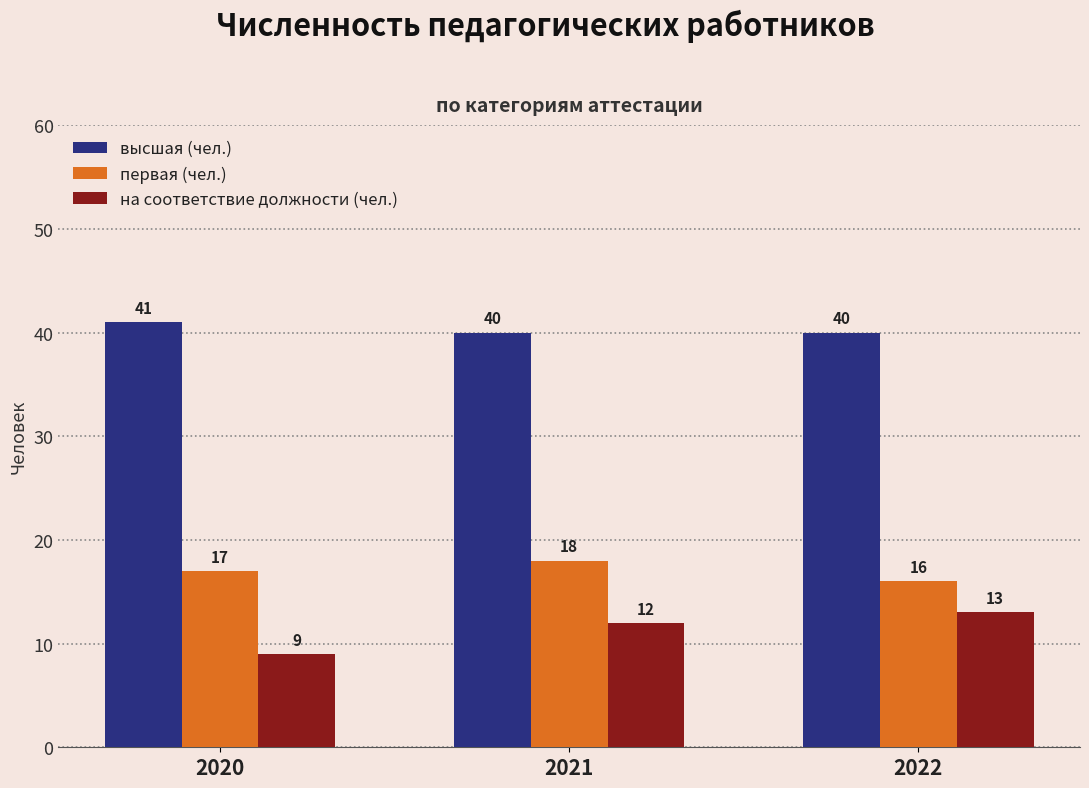

How many data points in первая (чел.) are less than 17?

1